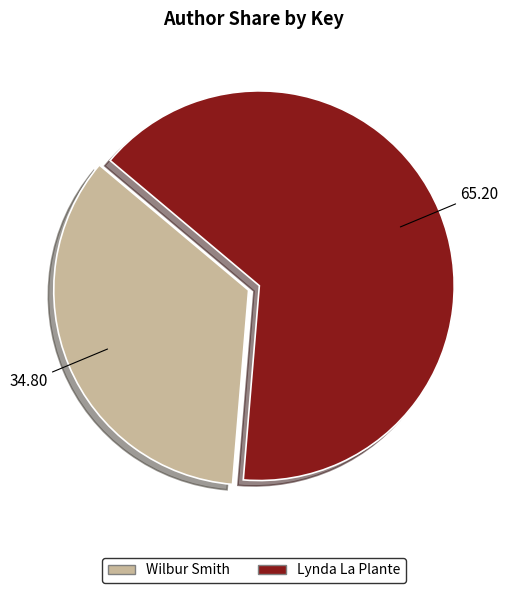

Is there a majority slice in this chart?

Yes